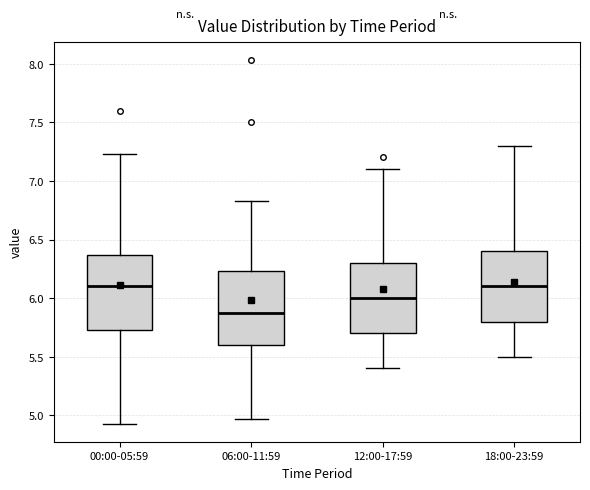

Reading left to right, read every box against the y-axis: the position of its median line, the range the box covers, and the ends of its whiskers. The values are not printed on the chart, so give them approximately, as read against the axis.

00:00-05:59: median 6.10, box 5.75 to 6.35, whiskers 4.95 to 7.25
06:00-11:59: median 5.85, box 5.60 to 6.25, whiskers 4.95 to 6.85
12:00-17:59: median 6.00, box 5.70 to 6.30, whiskers 5.40 to 7.10
18:00-23:59: median 6.10, box 5.80 to 6.40, whiskers 5.50 to 7.30